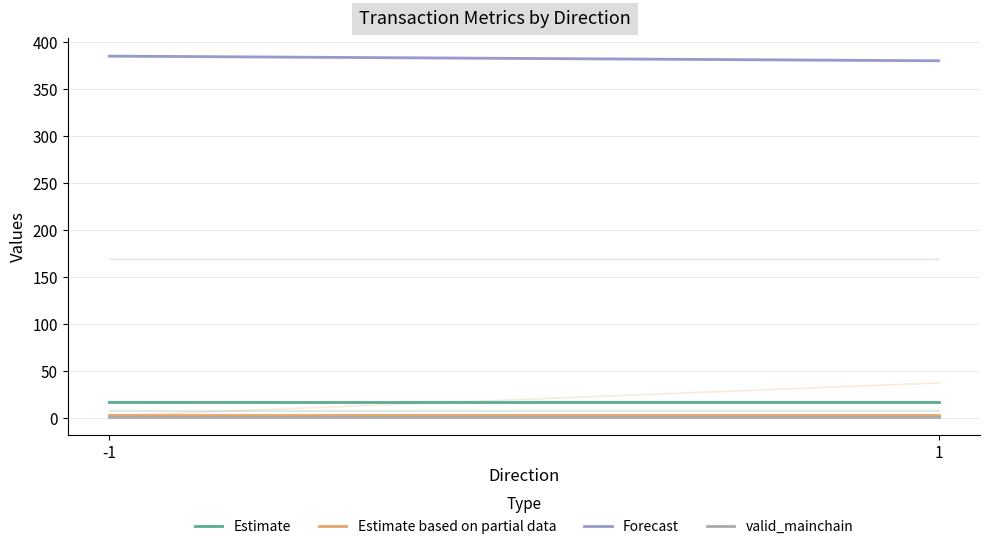

Rank the series by their maximum value, from highest to lowest.

Forecast, Estimate, Estimate based on partial data, valid_mainchain